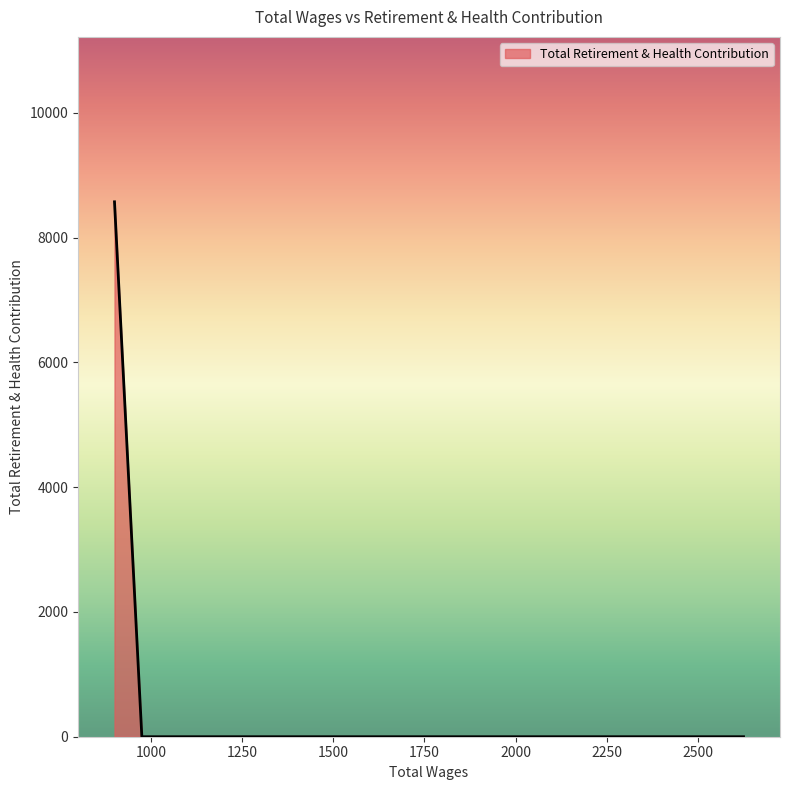

Does the chart display data point markers on the line(s)?

No